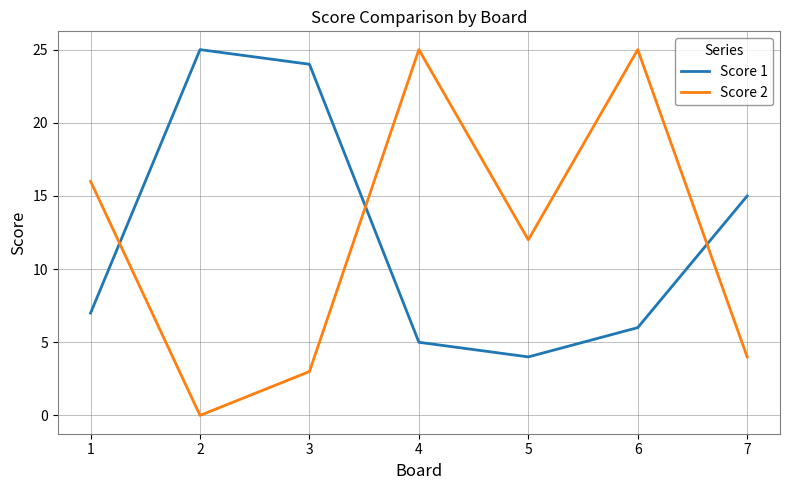

True or false: Score 1 has a value of 5 at 4.

True